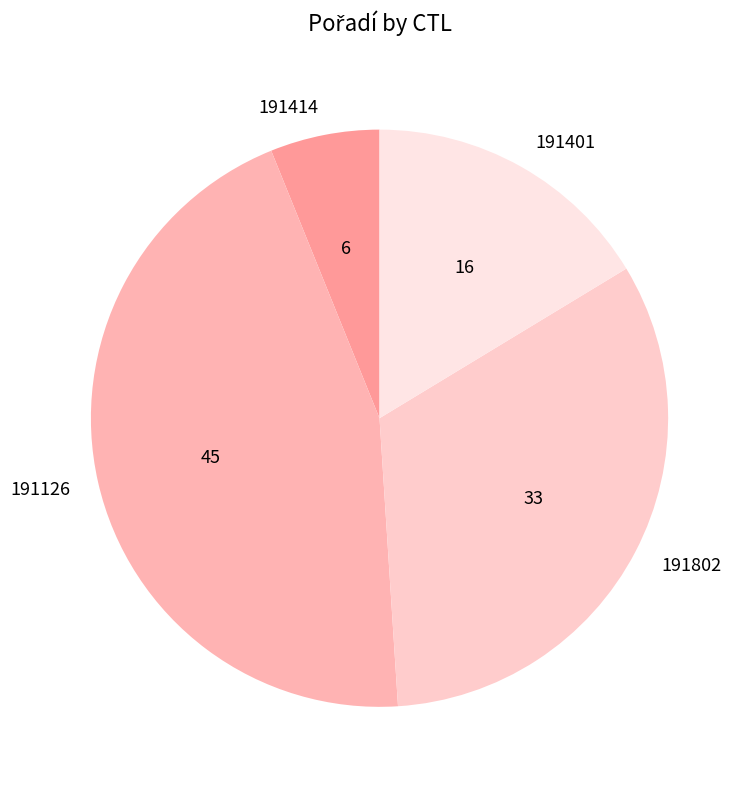

Is there any slice that represents more than half of the pie?

No